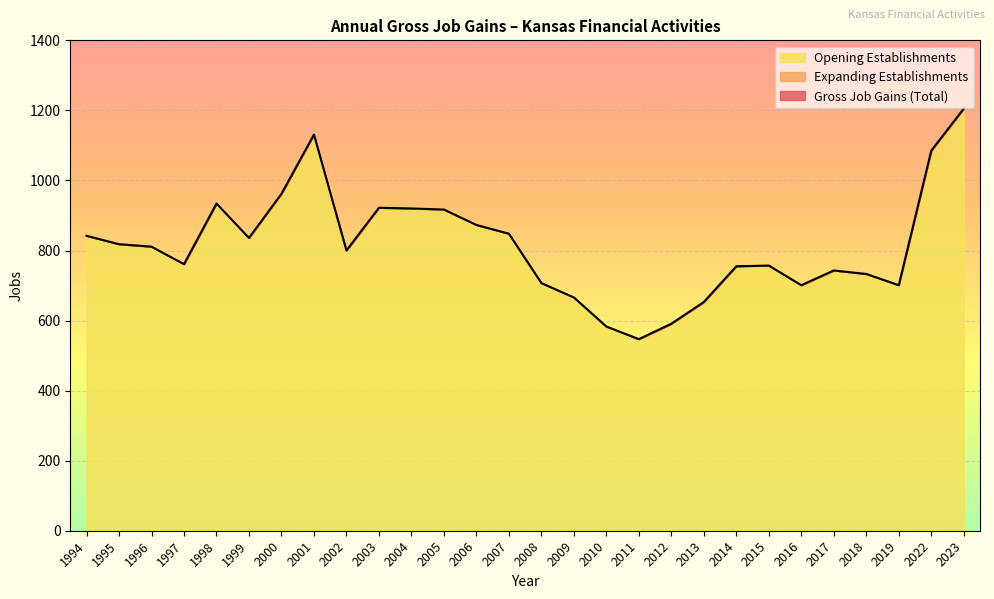

At which label is Expanding Establishments closest to 0?

1994